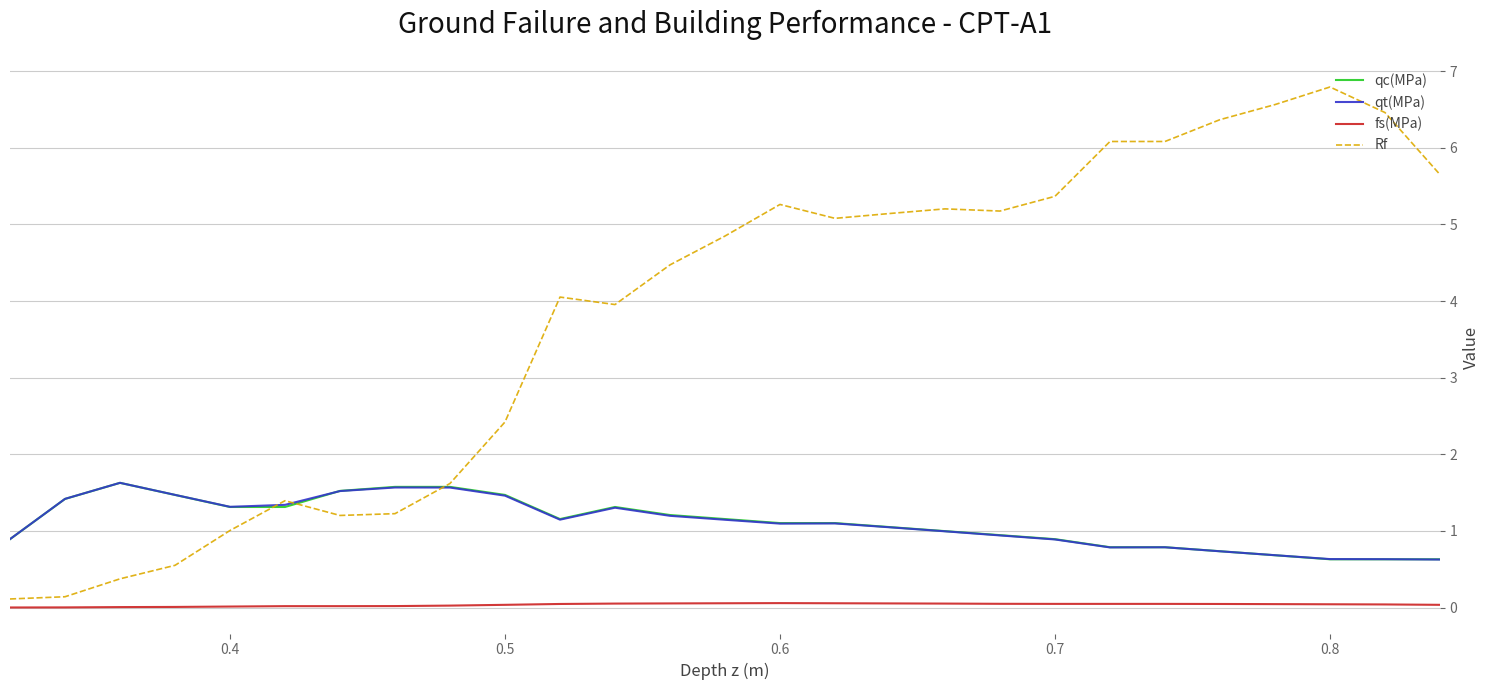

What is the greatest value displayed?

6.8